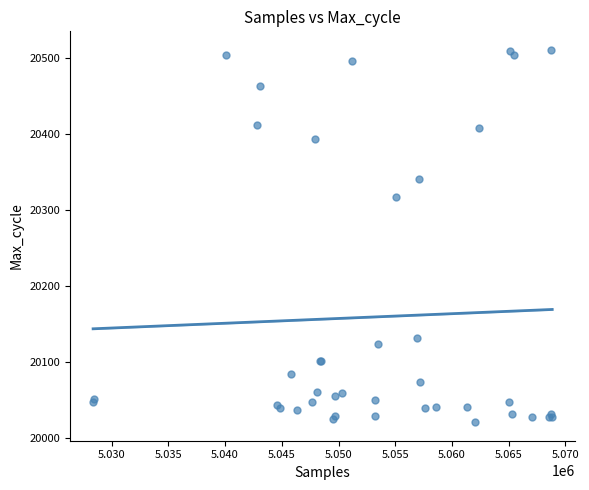

What Y value in the scatter plot is closest to 20265?

20317